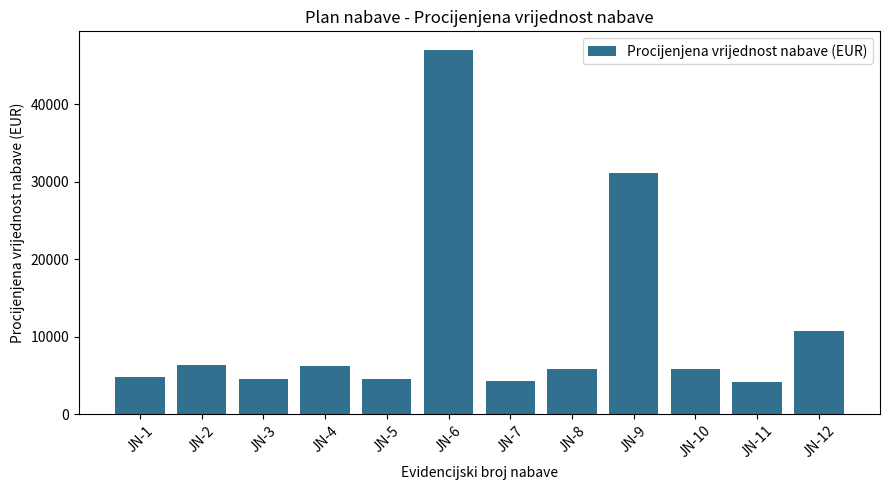

What is the value of the 7th bar from the left?

4308.5